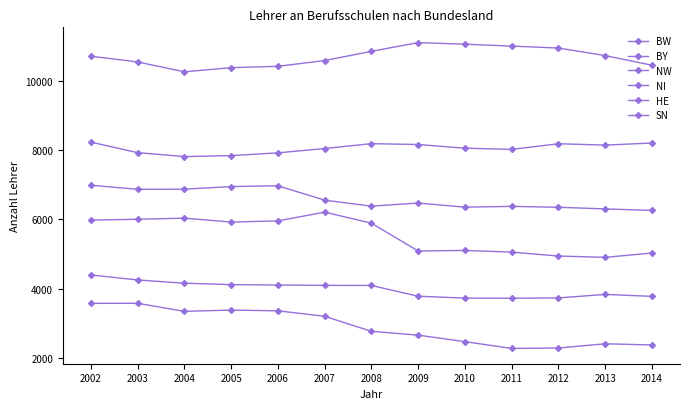

Count the number of categories in the chart.

13